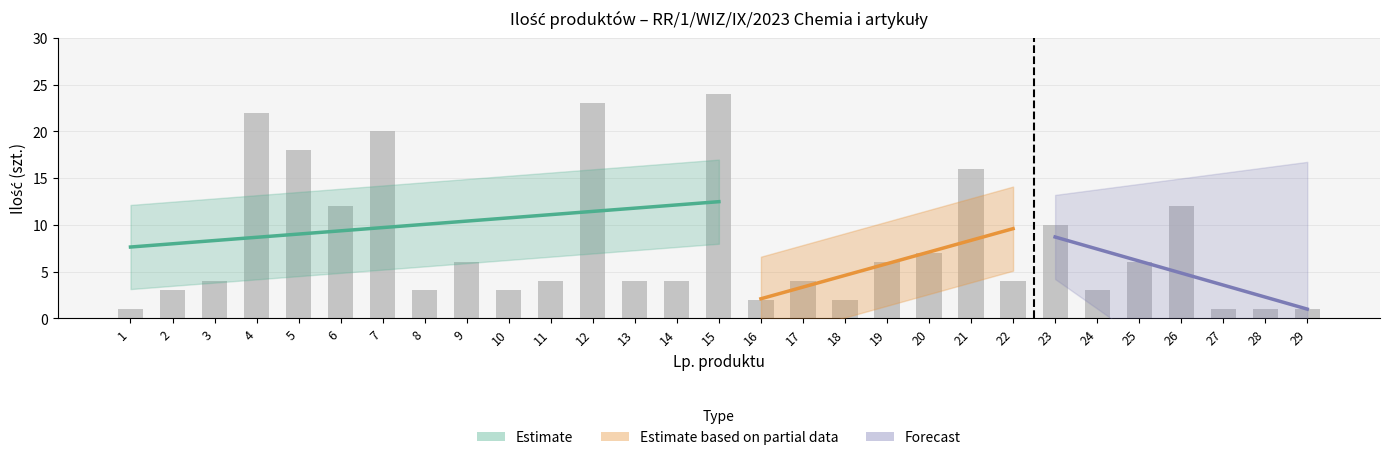

True or false: the data shows 1 at 14.

False